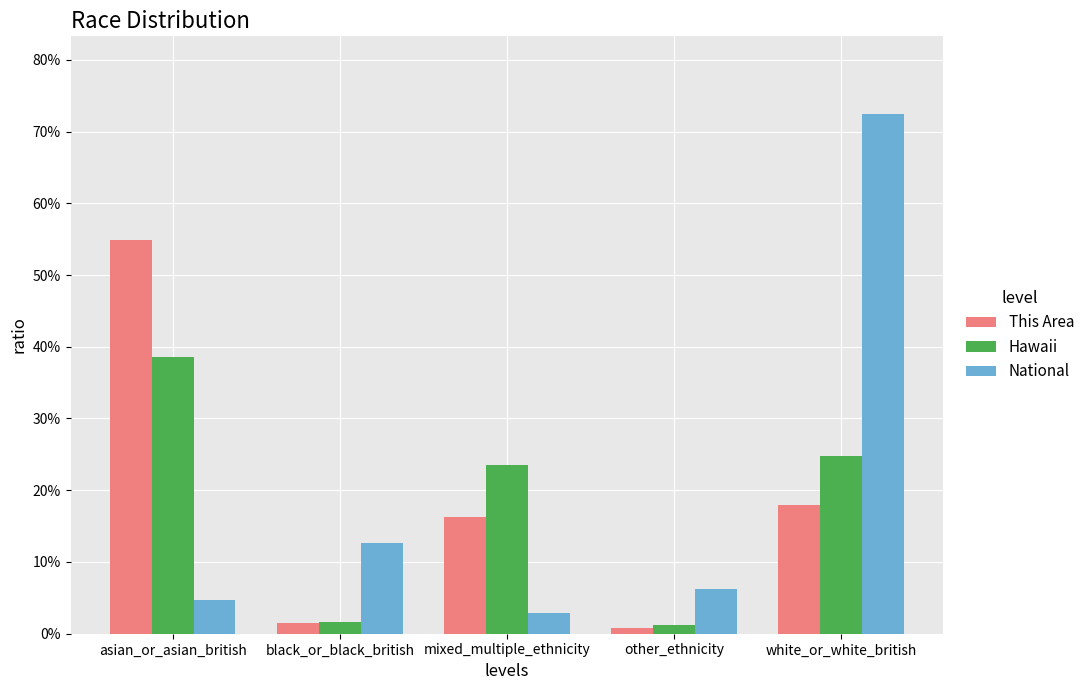

What is the sum of all Hawaii values?

0.9